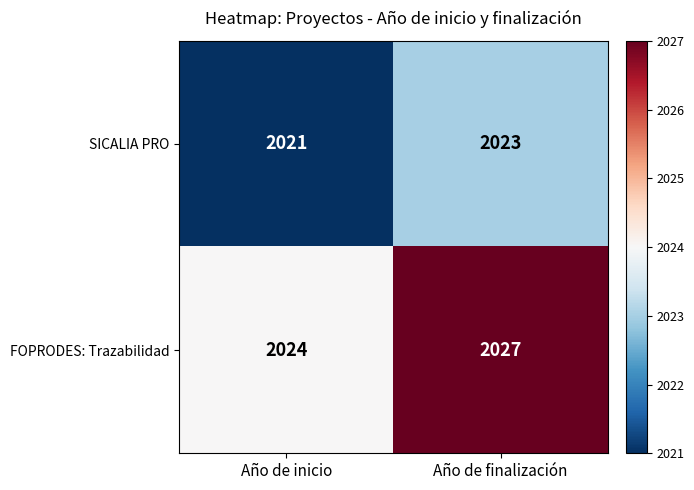

What is the sum of all FOPRODES: Trazabilidad values?

4051